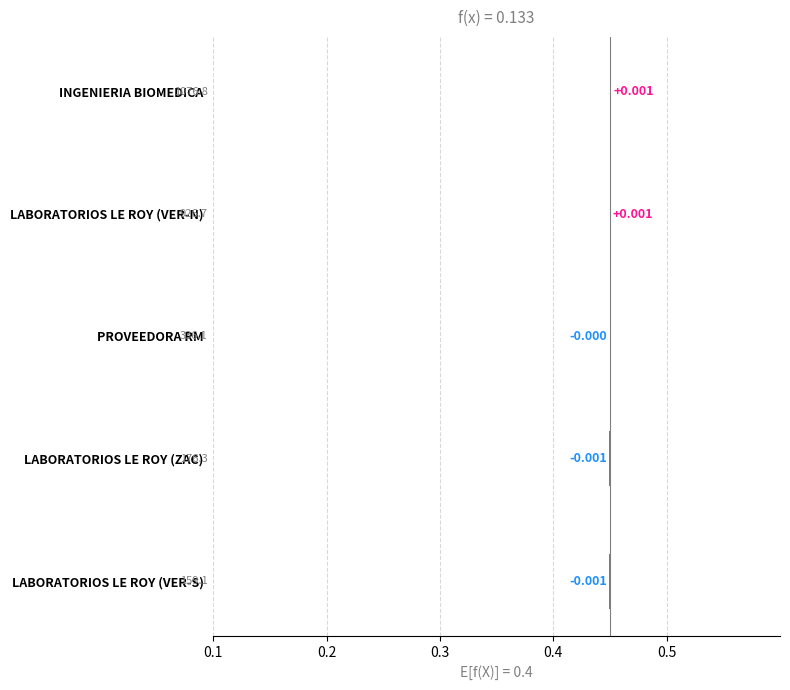

Are the bars grouped side by side (vs. stacked)?

No